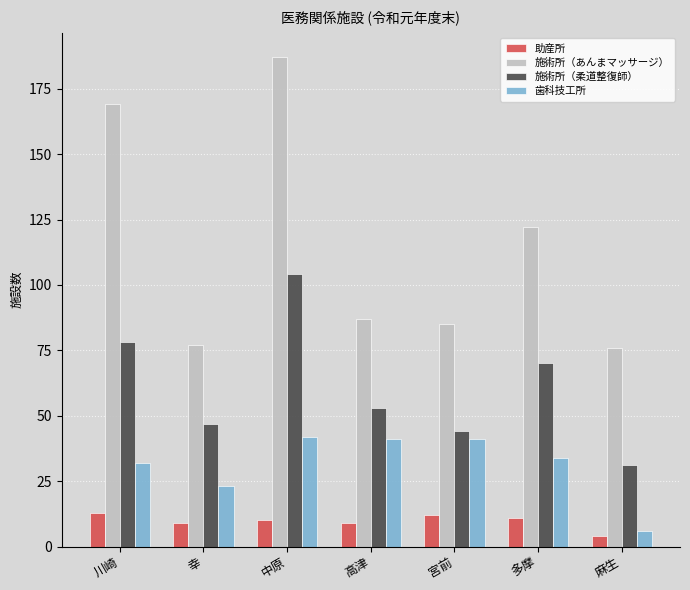

How many data points in 施術所（あんまマッサージ） are less than 87?

3